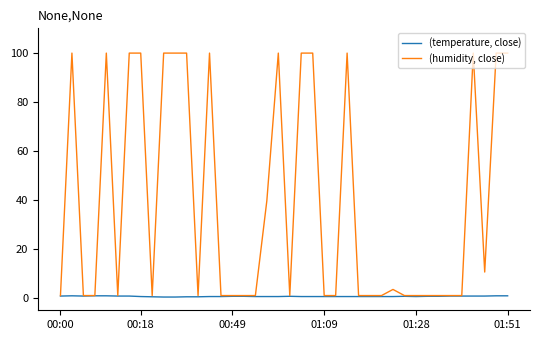

Which series has the widest spread of values?

(humidity, close)